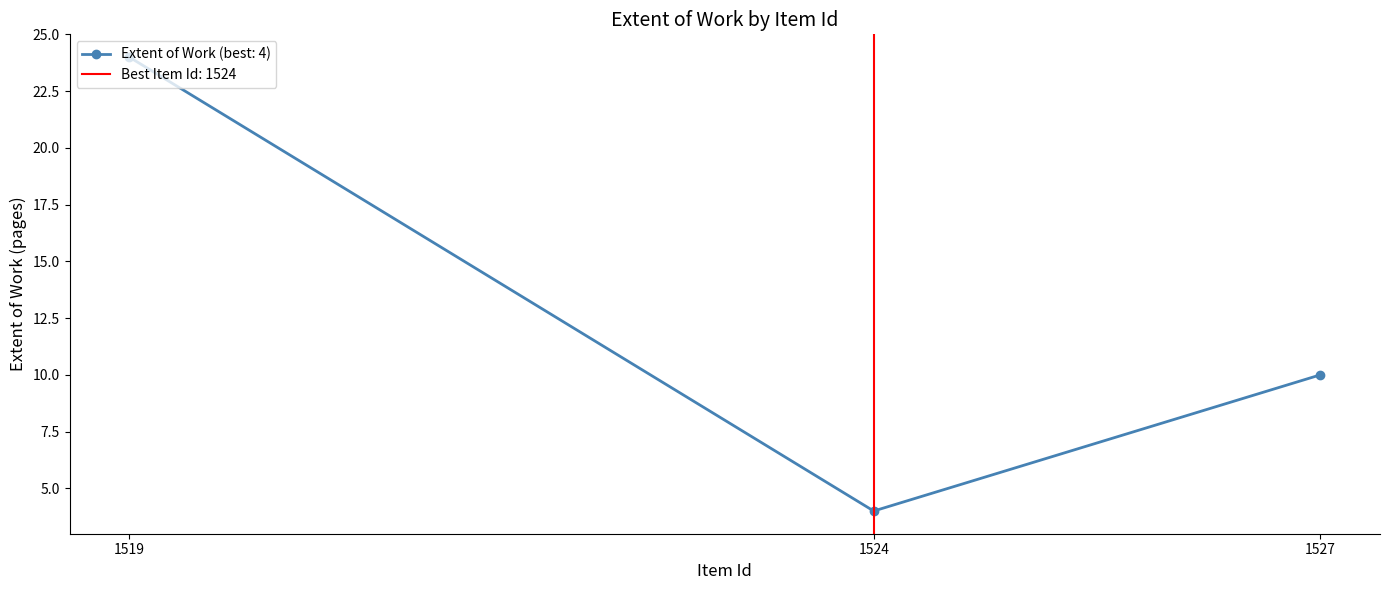

What is the change in value from 1524 to 1519?

+20